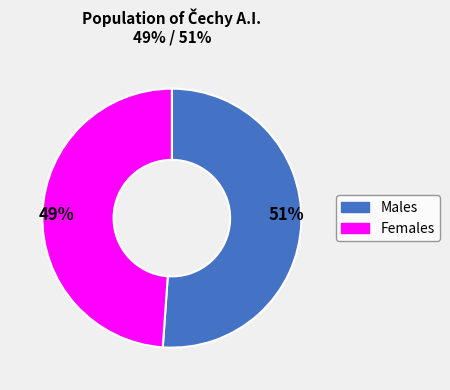

How many segments does this pie chart have?

2